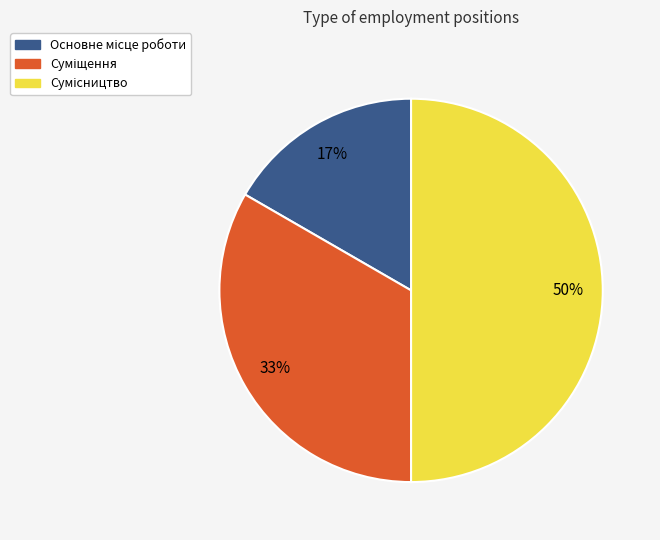

To the nearest percent, what is the average slice percentage?

33%